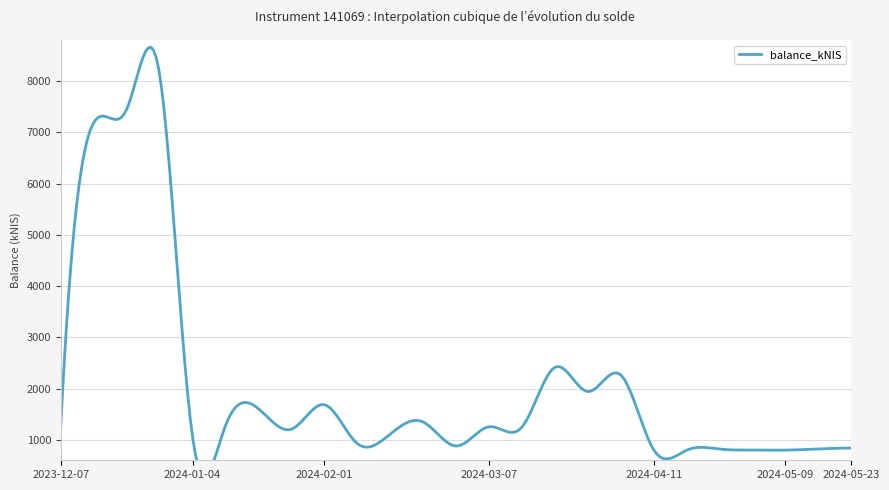

Is this an area chart (filled region under the line)?

No